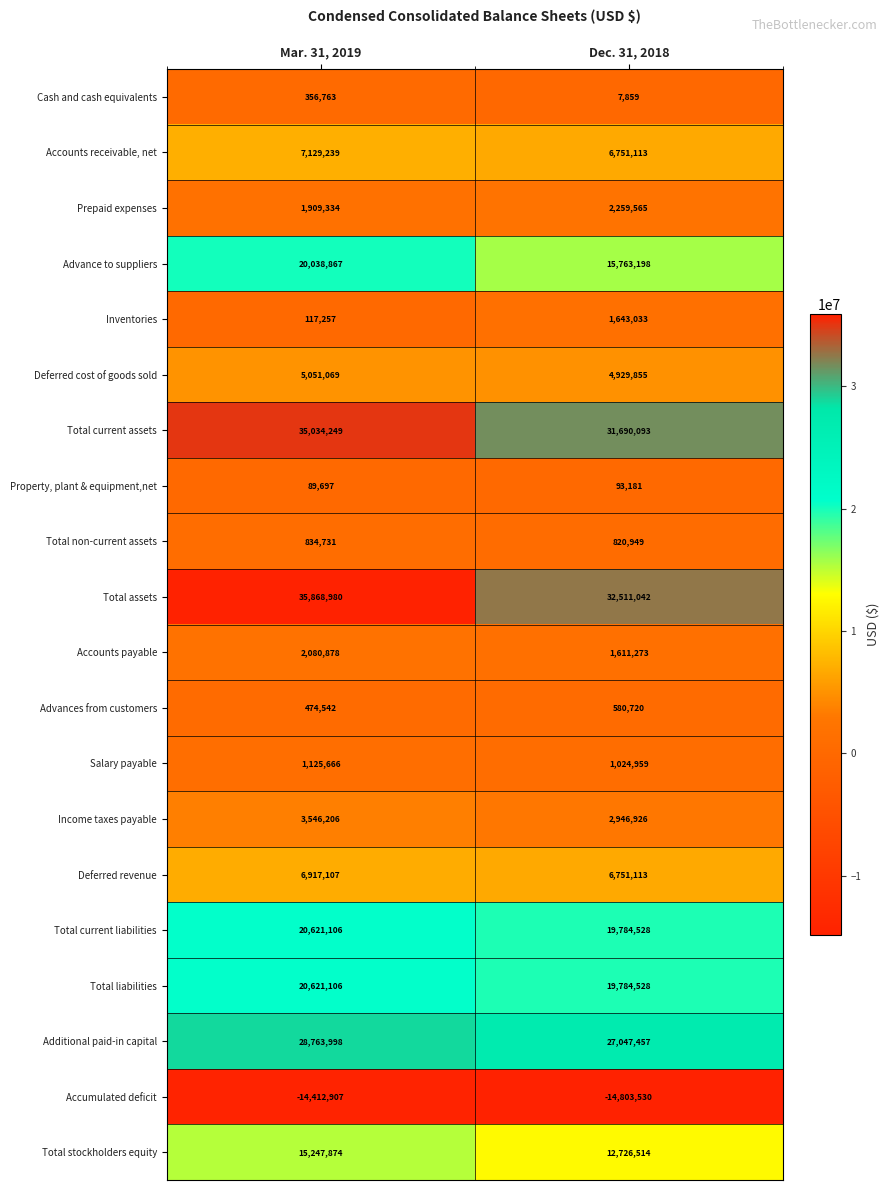

Which series has the largest total across all categories?

Total assets